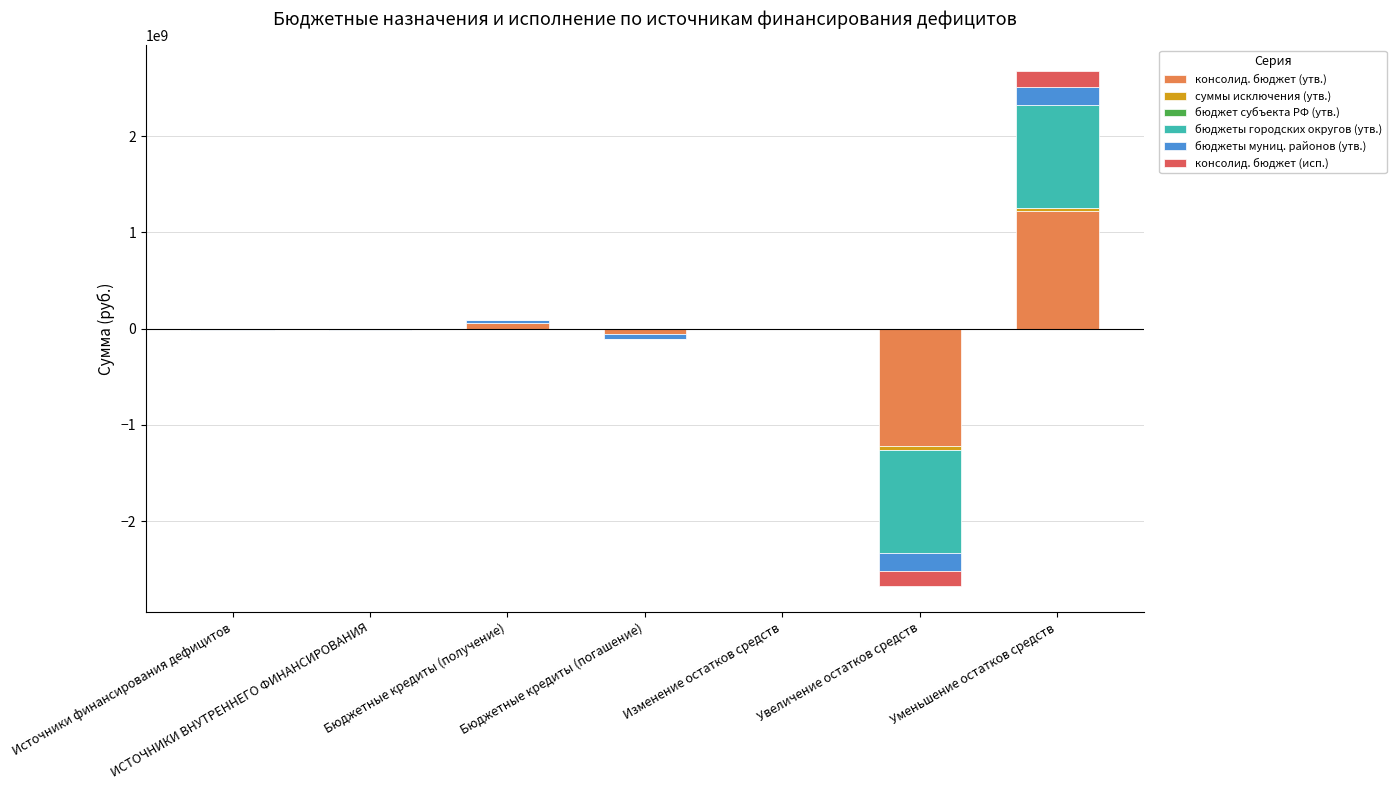

What is the label of the 3rd bar from the right?

Изменение остатков средств